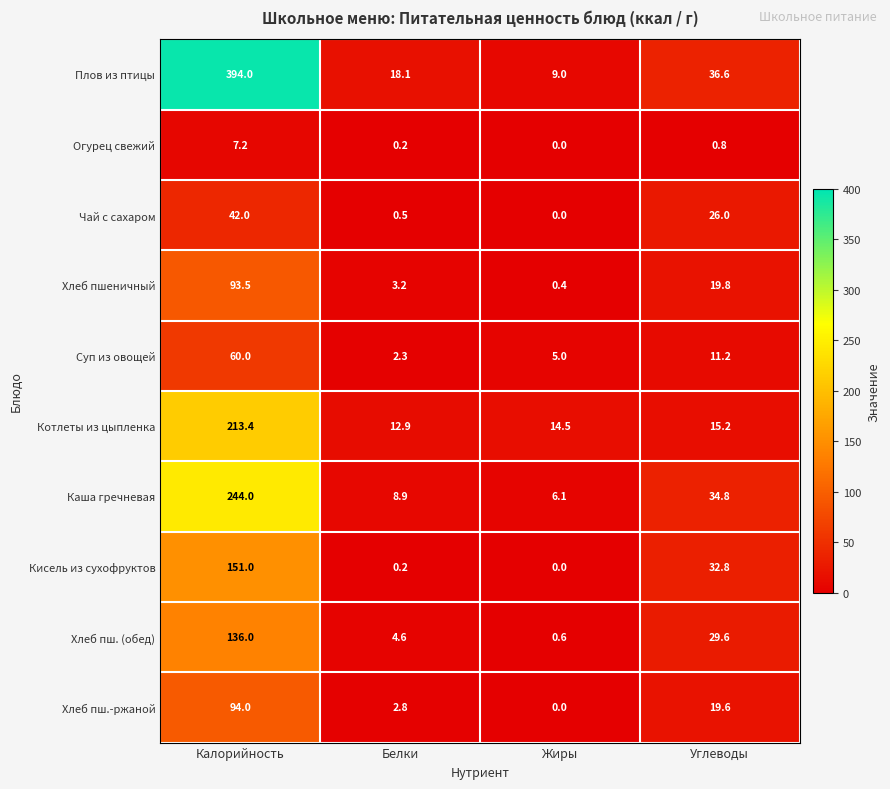

At how many categories does at least one series exceed 308?

1